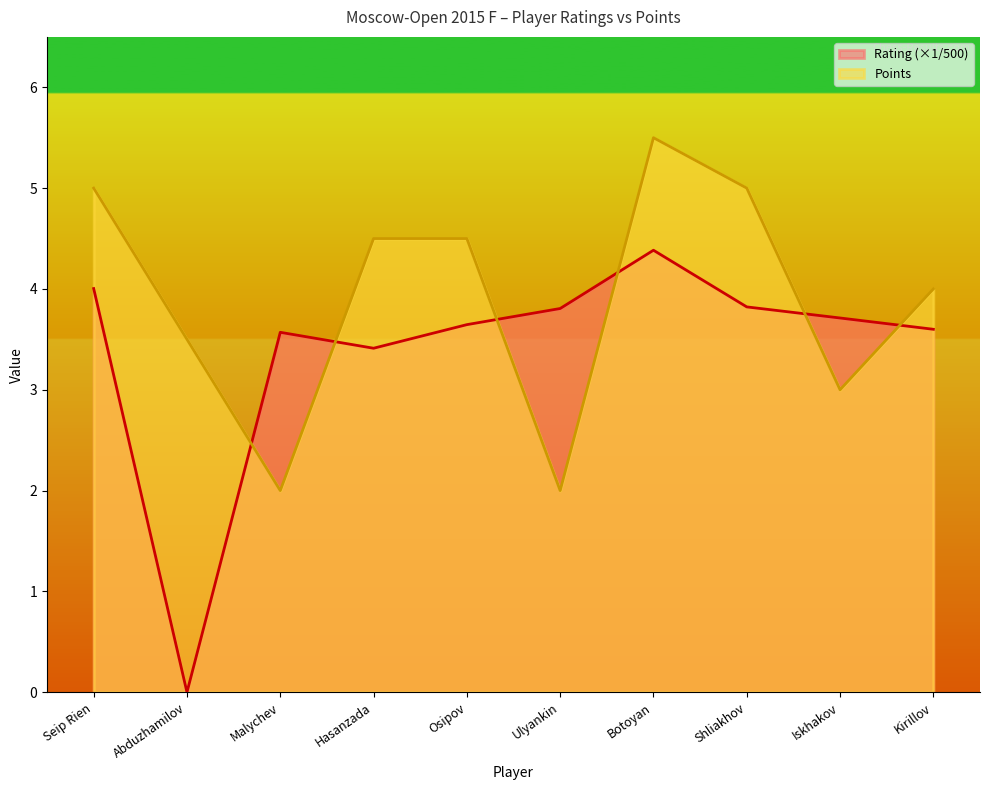

Reading left to right, list all the values displayed in this chart.

Rating: 4.0	0.0	3.6	3.4	3.6	3.8	4.4	3.8	3.7	3.6
Points: 5.0	3.5	2.0	4.5	4.5	2.0	5.5	5.0	3.0	4.0